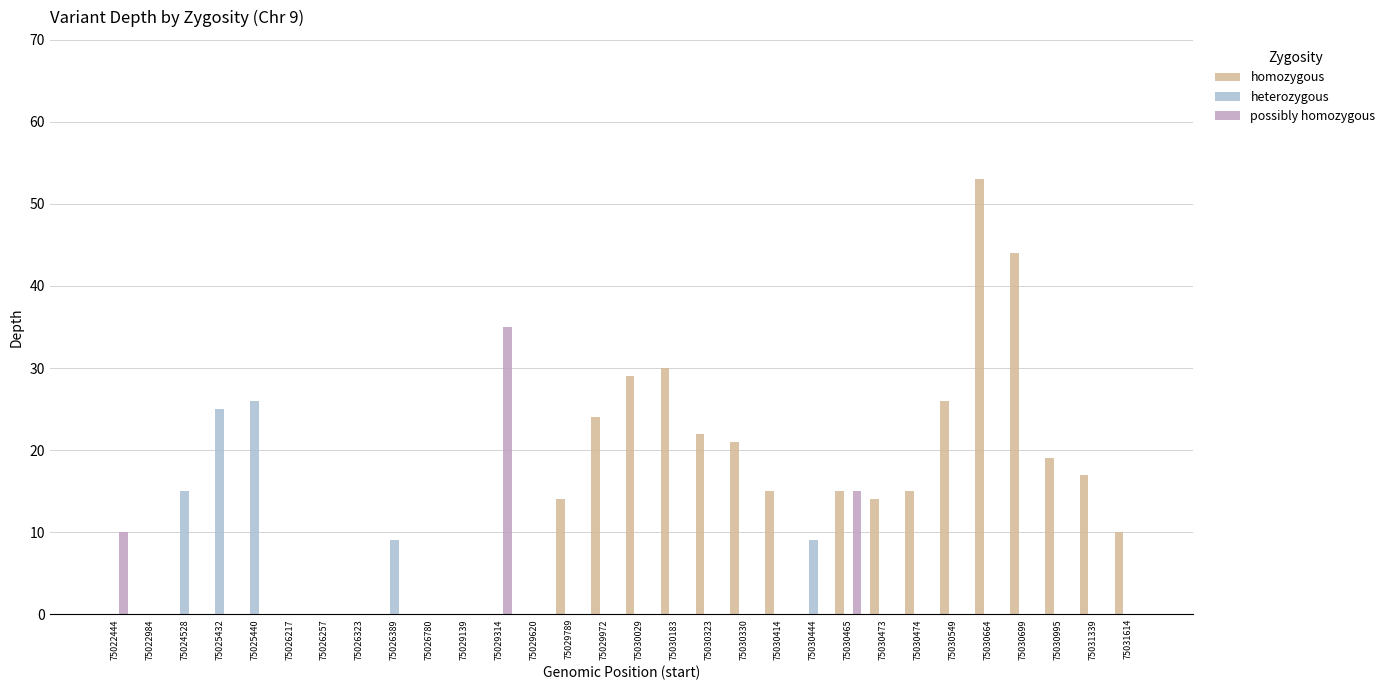

What is the sum of all homozygous values?

368